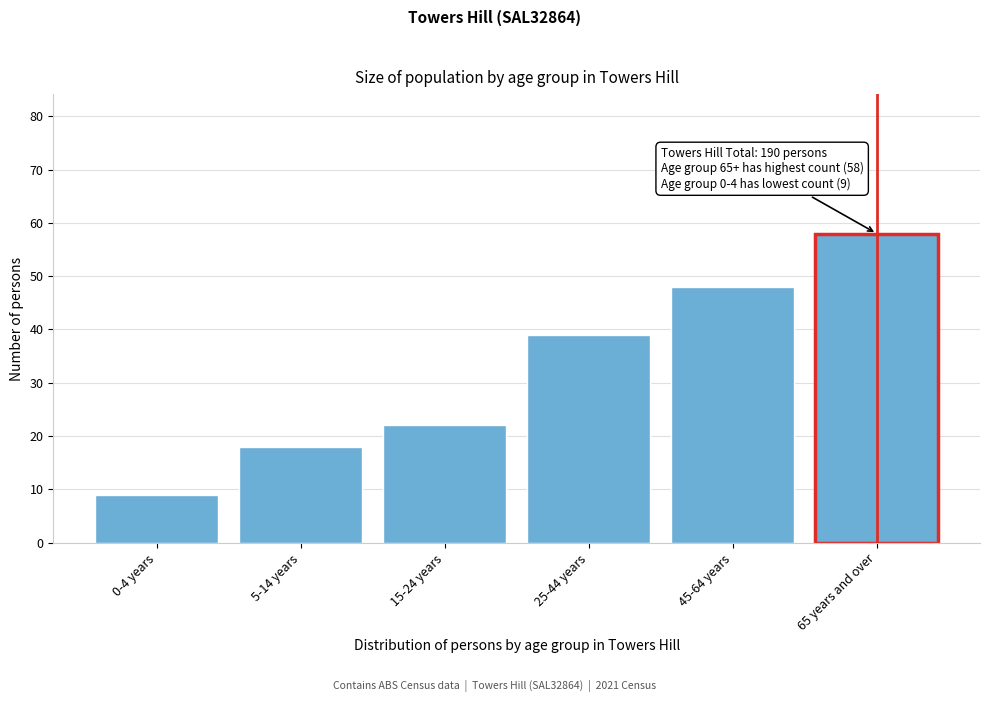

Reading left to right, what are all the values shown in this chart?

9	18	22	39	48	58